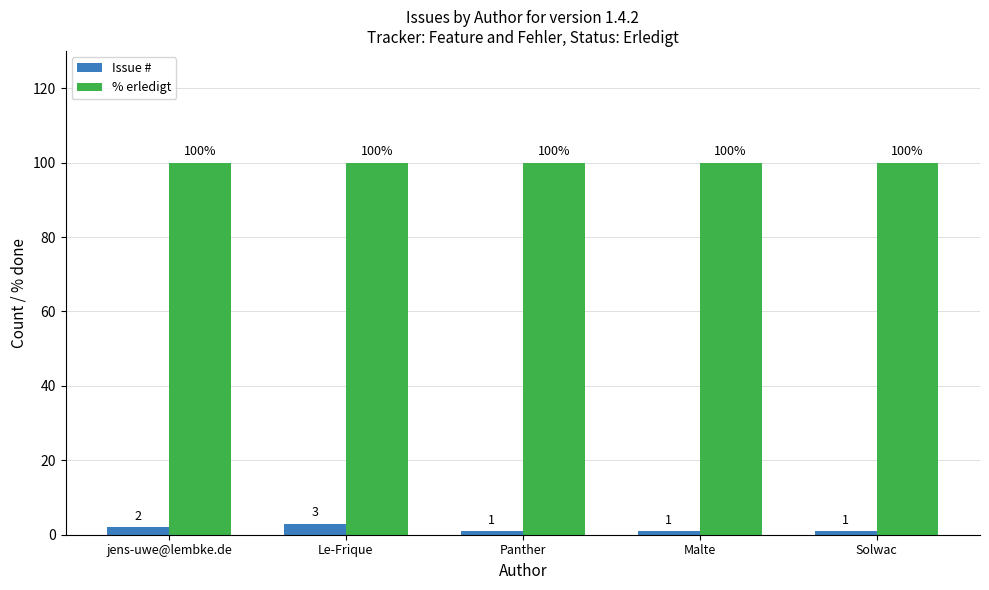

Rank the series by their average value, from highest to lowest.

% erledigt, Issue #